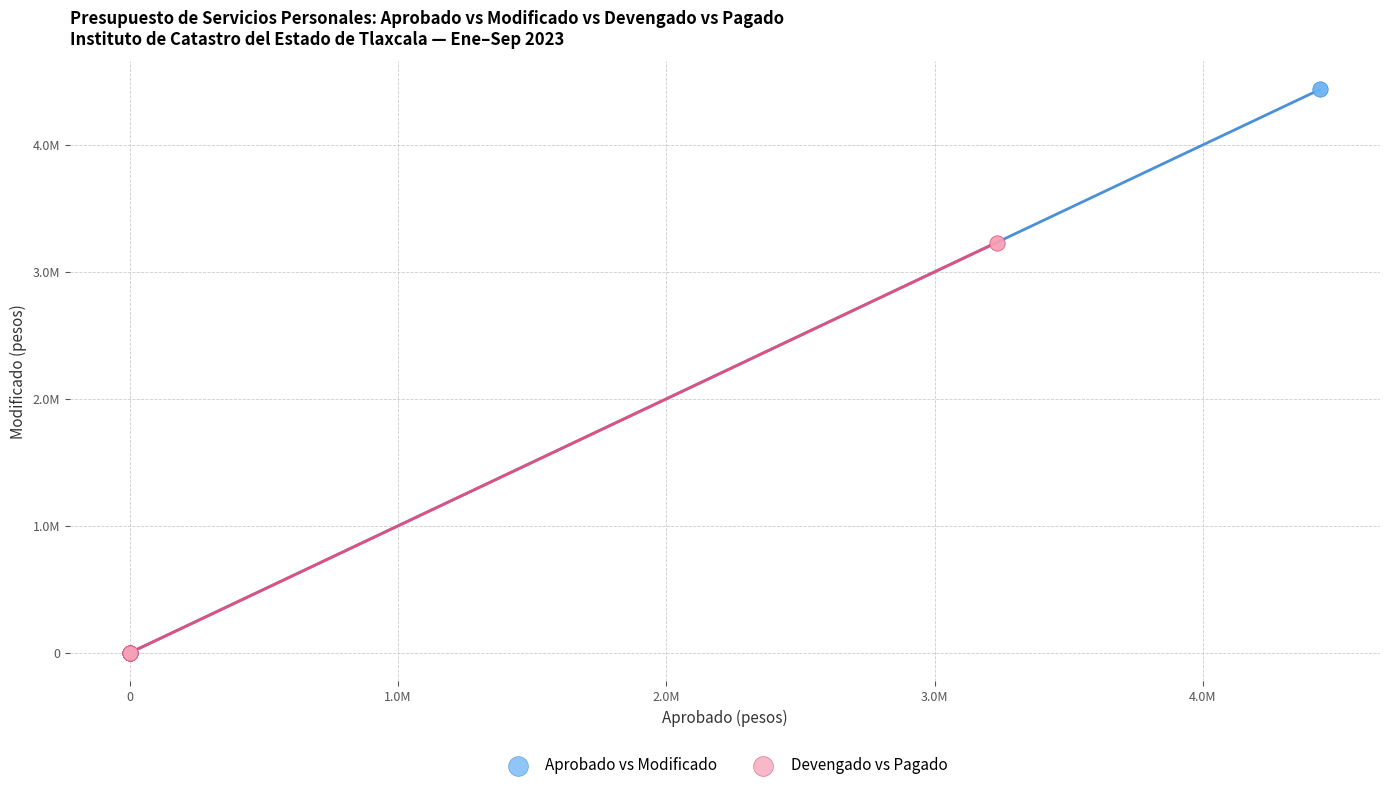

Which series has the widest spread of Y values?

Aprobado vs Modificado